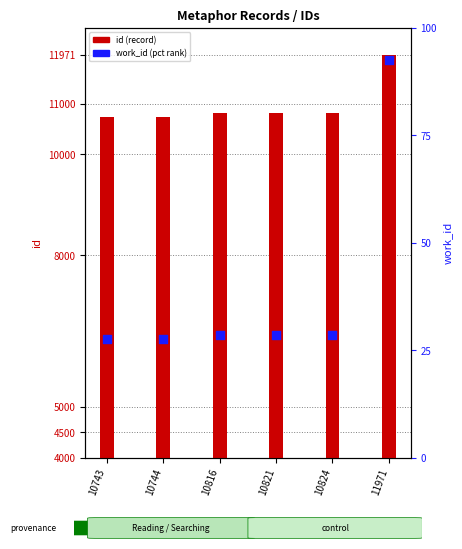

Which series has the largest total across all categories?

id